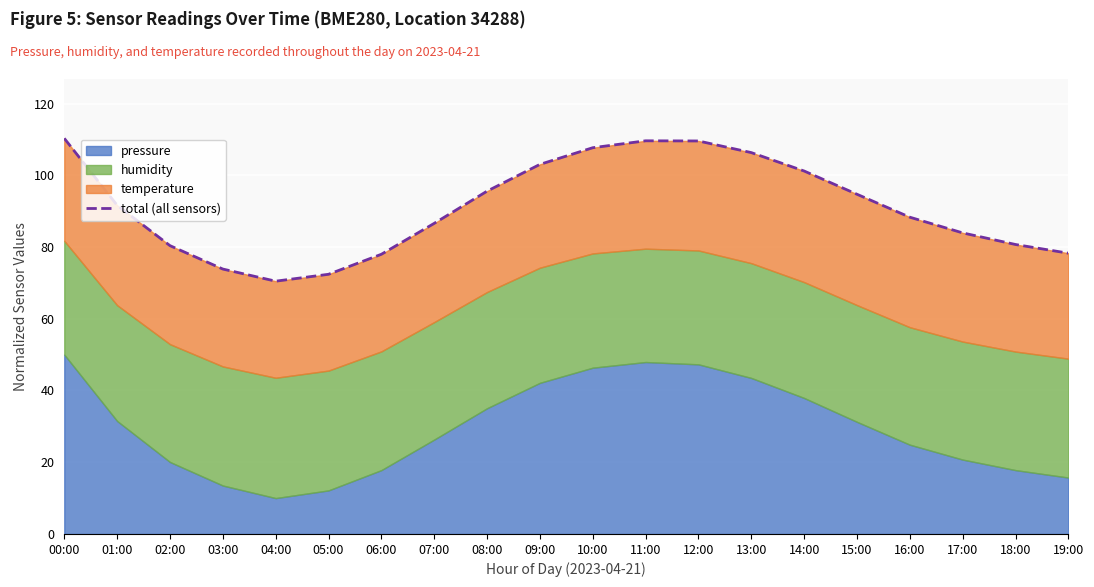

Which category has the lowest value across all series?

04:00